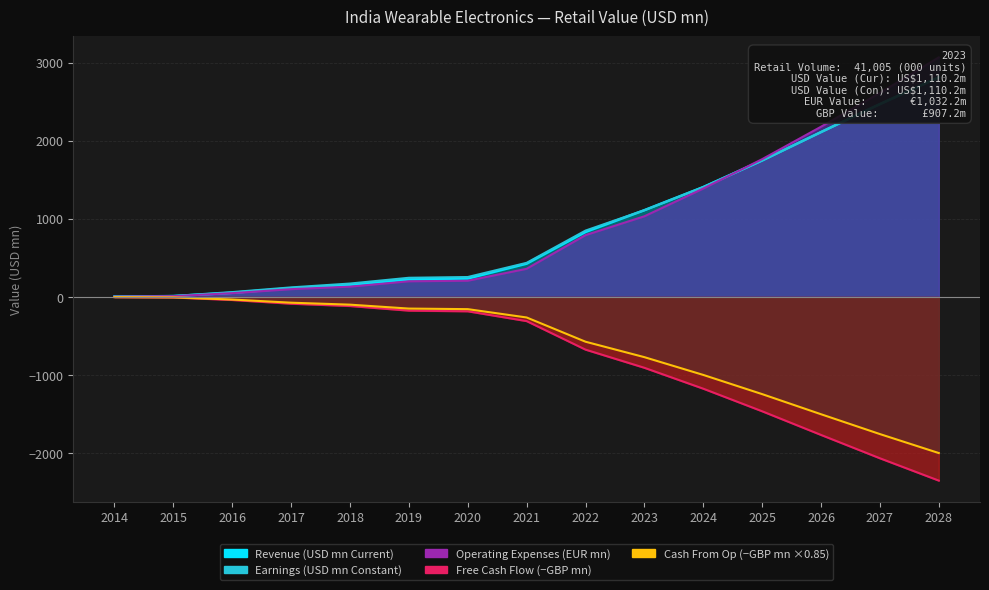

Where do Retail Value USD mn (Current) and Retail Value EUR mn (Current) first cross each other?

2024 and 2025